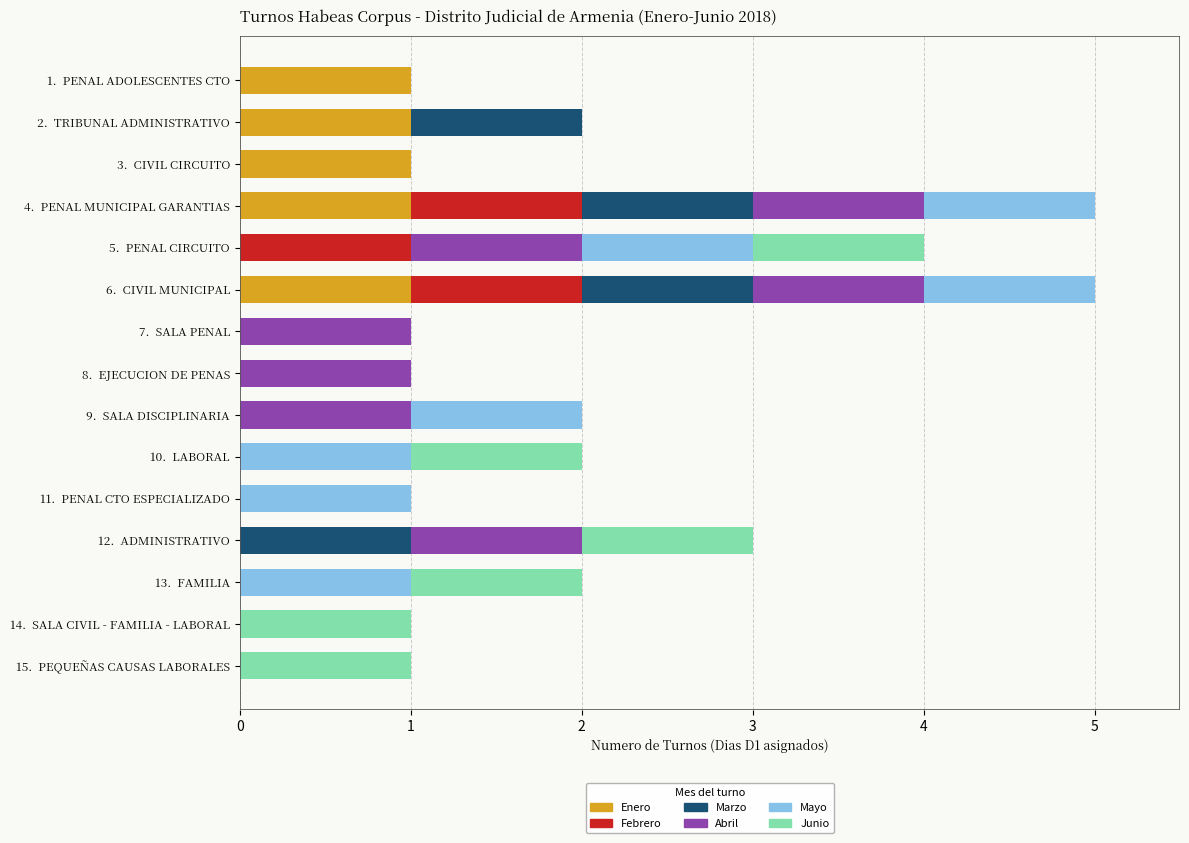

What is the total value across all series at 12.  ADMINISTRATIVO?

3